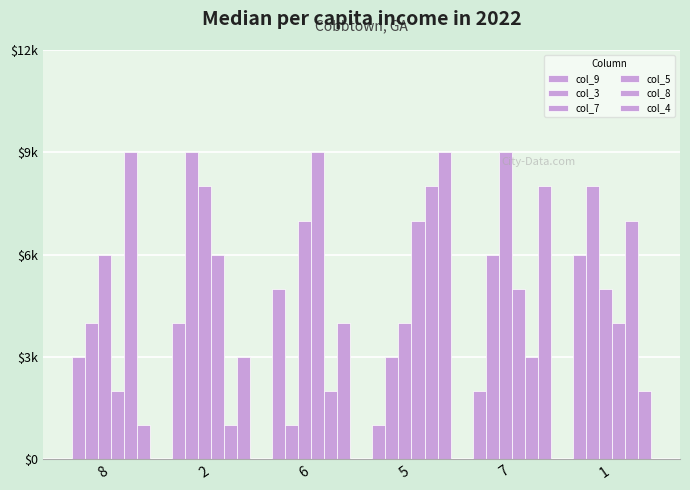

What is the sum of all col_5 values?

33